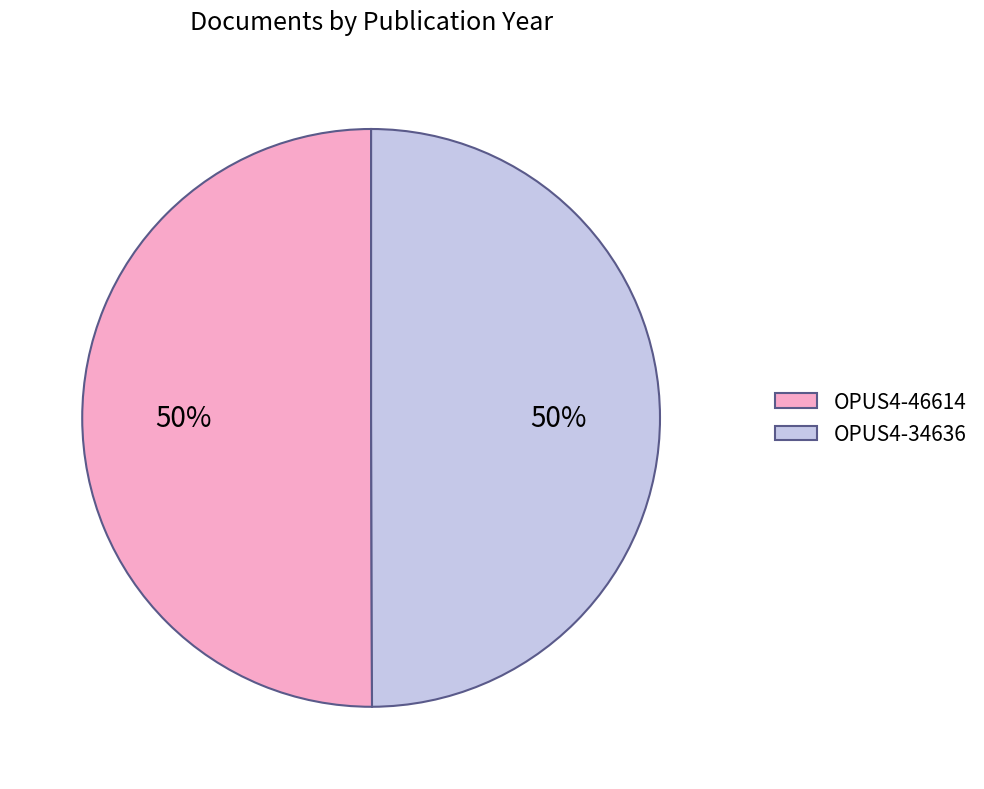

To the nearest percent, what is the combined percentage of OPUS4-46614 and OPUS4-34636?

100%